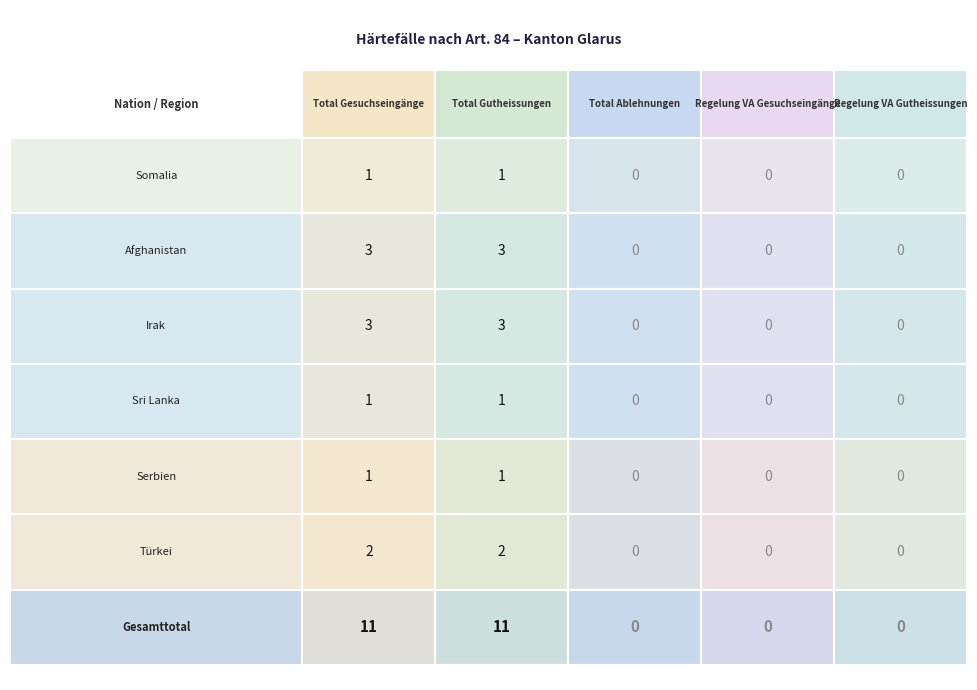

Between 3 and 2, which is larger?

3